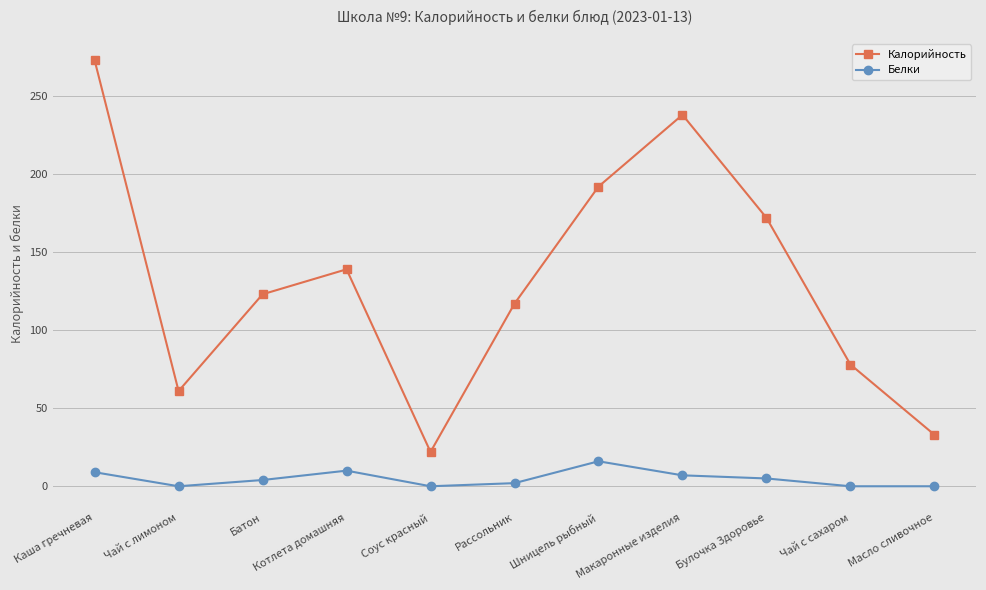

What is the average value of the Белки series?

5